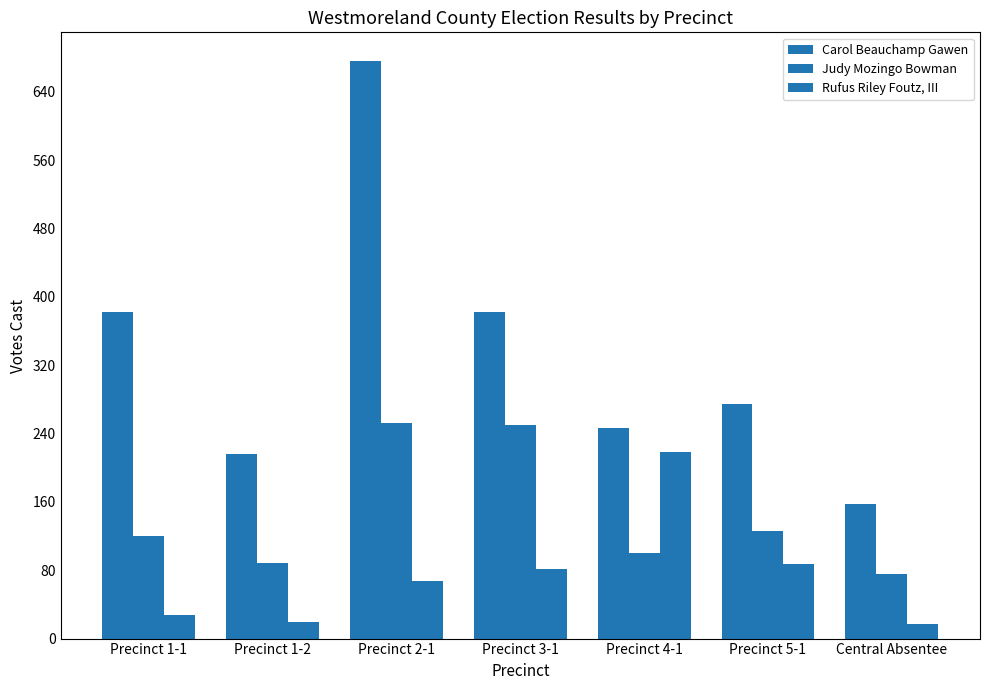

Does the chart contain stacked bars?

No